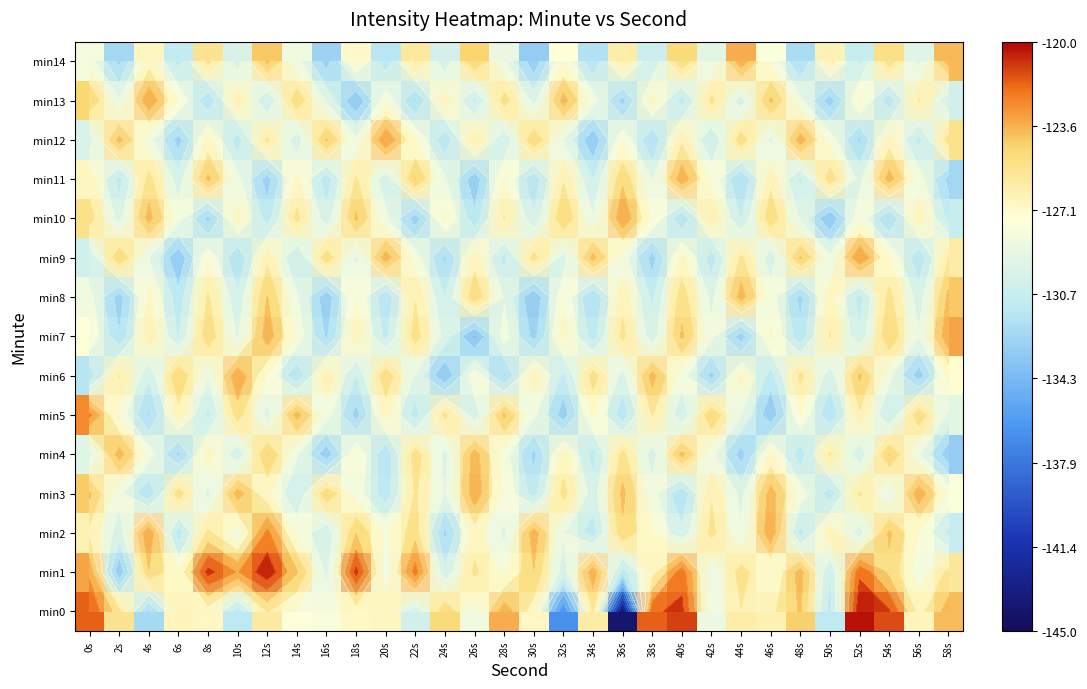

What is the total value across all series at 20s?

-1925.5